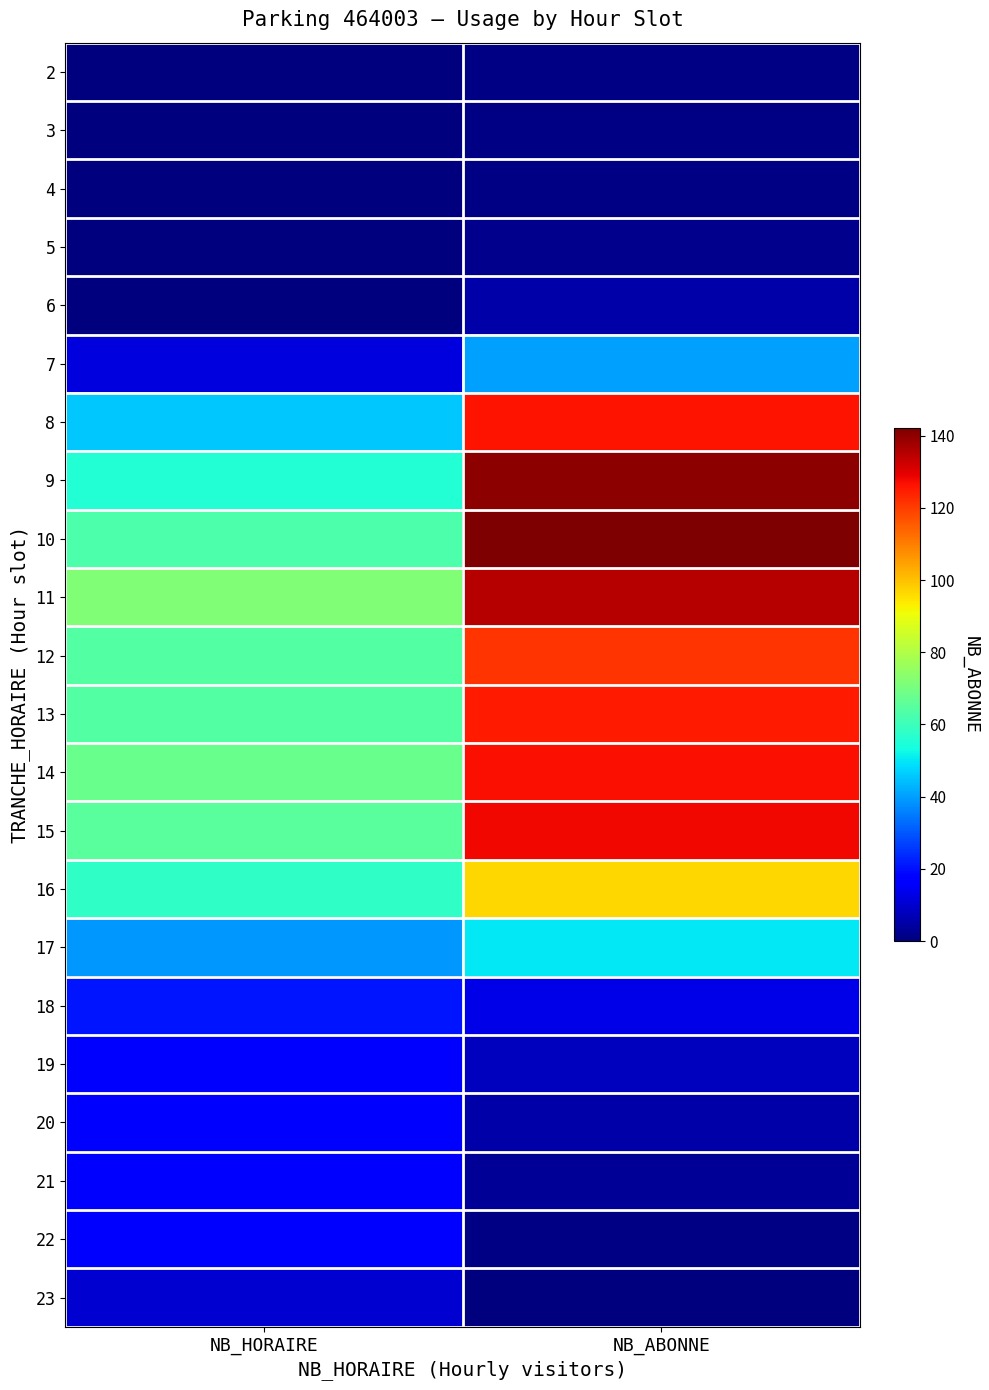

At how many categories does at least one series exceed 108?

1